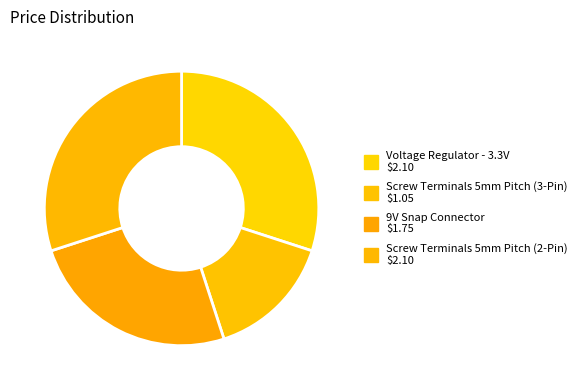

How many slices are in this pie chart?

4